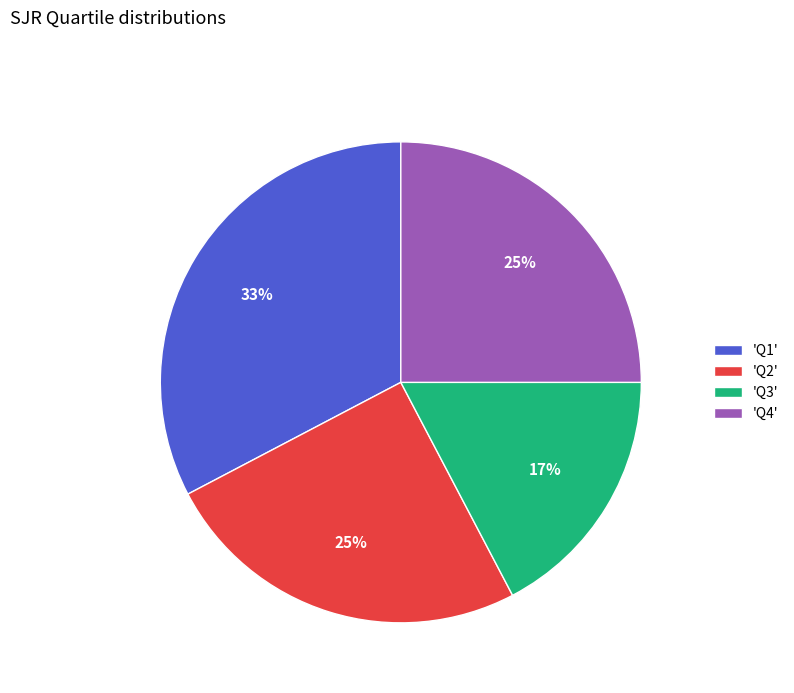

Does any single category account for the majority?

No